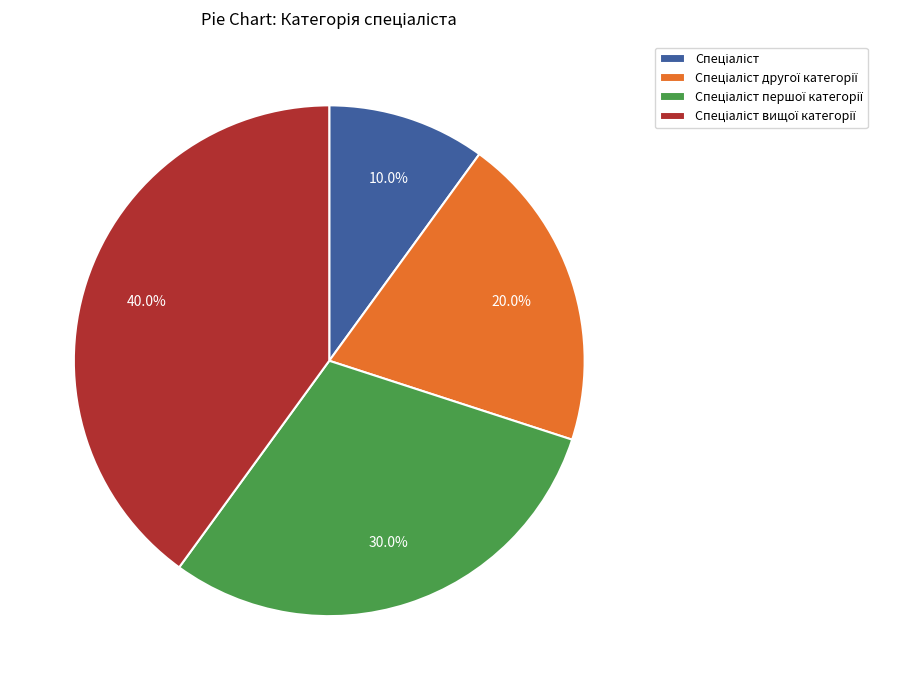

Is there any slice that represents more than half of the pie?

No